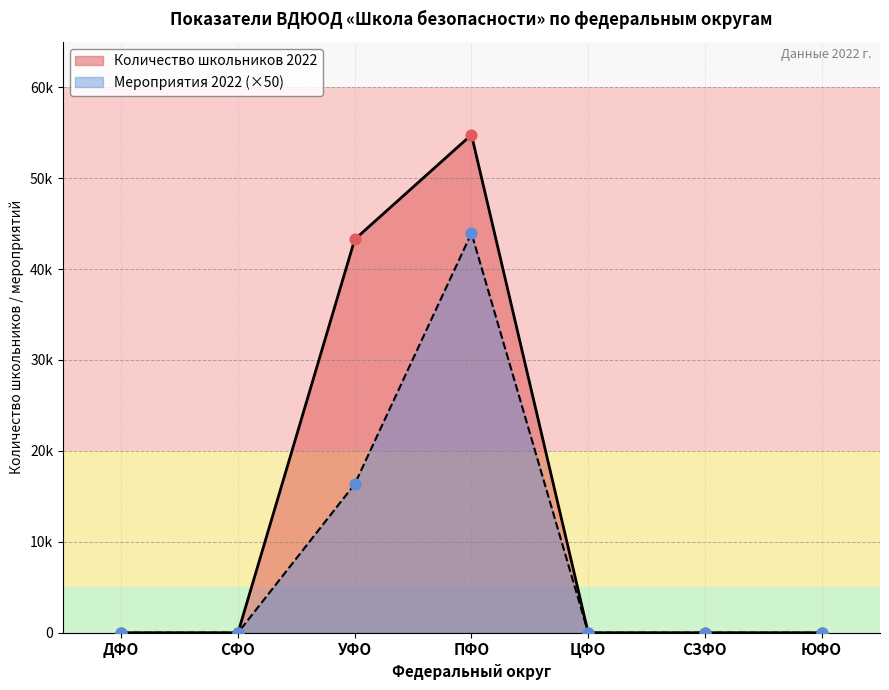

Which has a higher value, СЗФО or ЦФО?

СЗФО